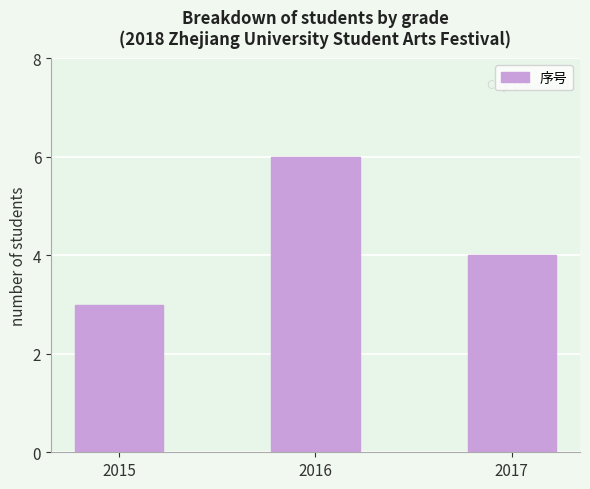

Reading right to left, what are all the values shown in this chart?

4	6	3